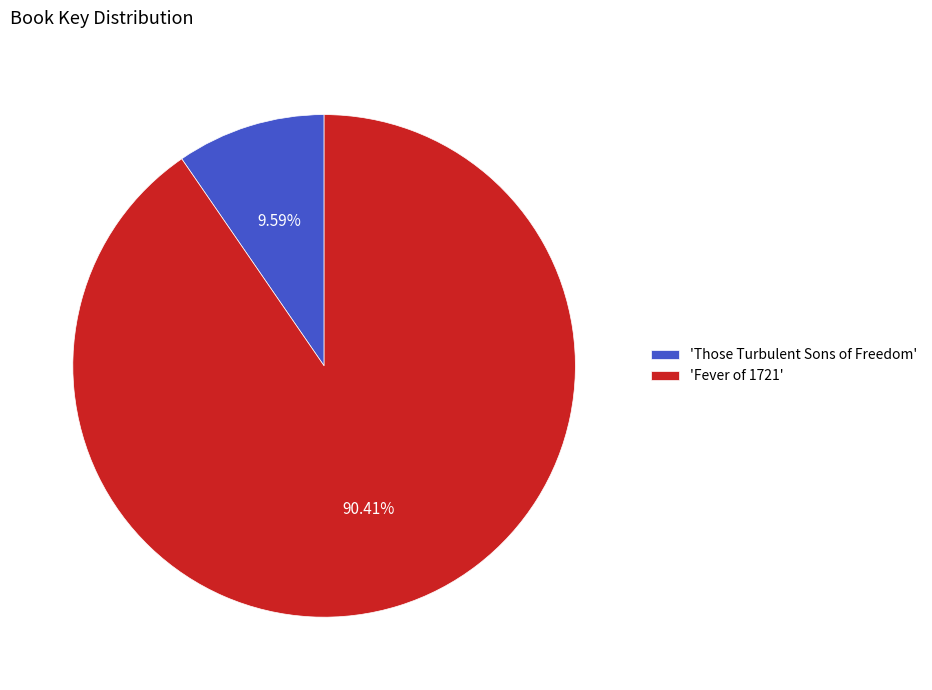

Which has a higher value, 'Fever of 1721' or 'Those Turbulent Sons of Freedom'?

'Fever of 1721'